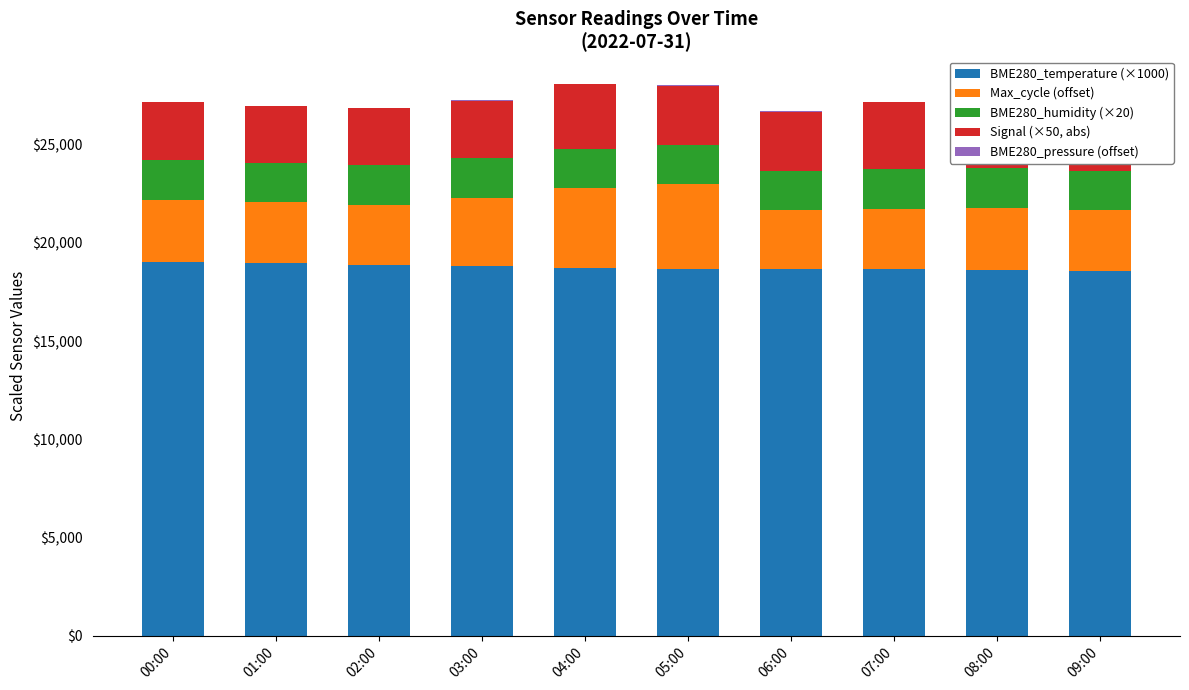

Are the bars horizontal?

No